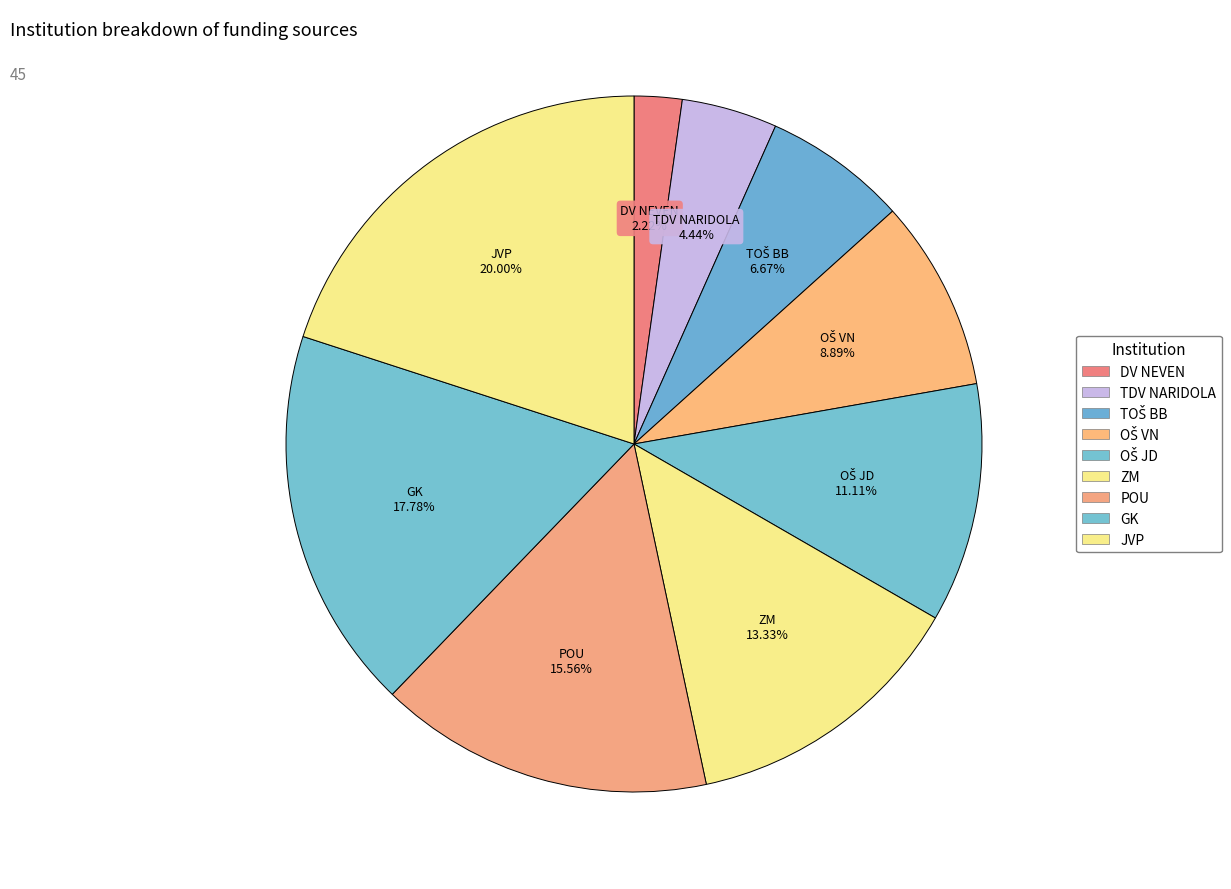

How many segments does this pie chart have?

9